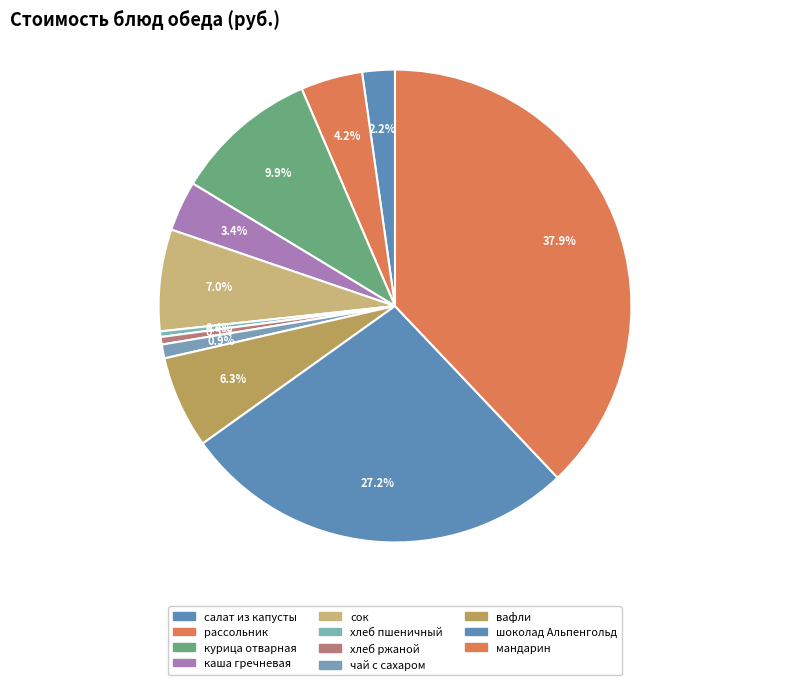

How many segments does this pie chart have?

11